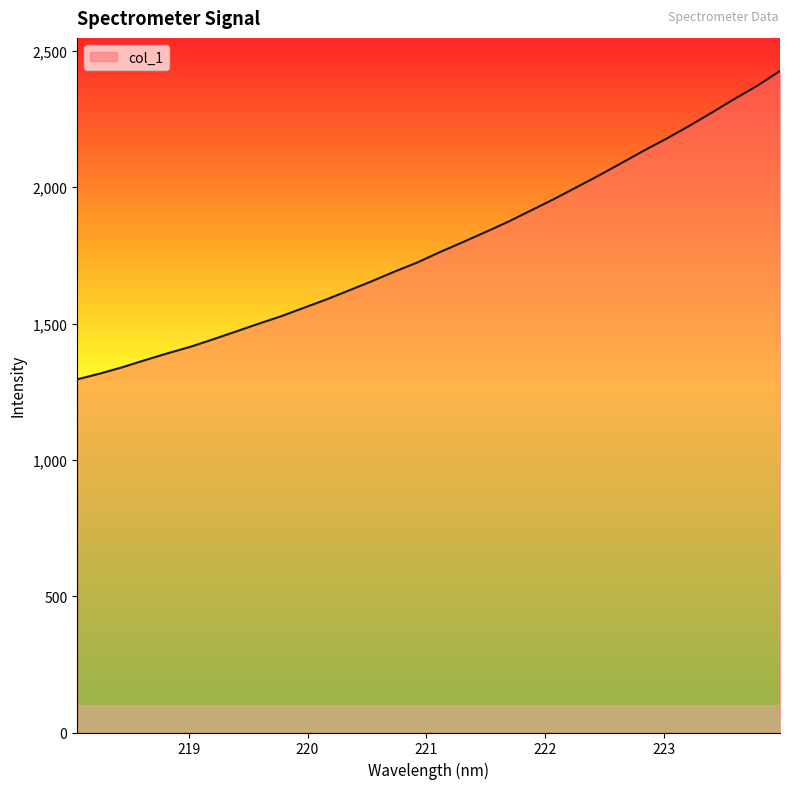

What is the difference between the second highest and second lowest values?

1055.8